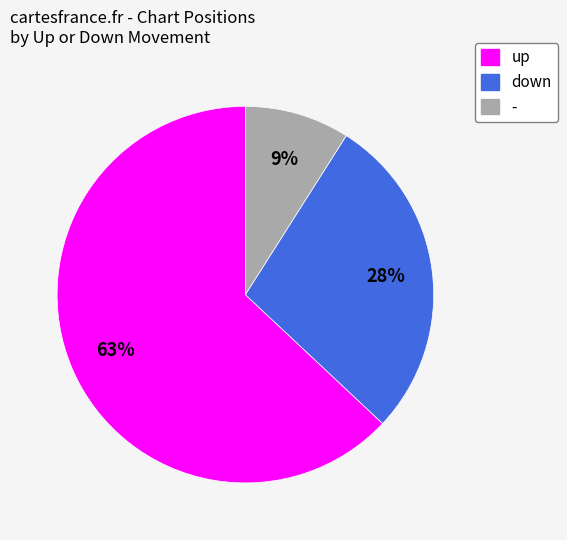

Which has a higher value, up or down?

up